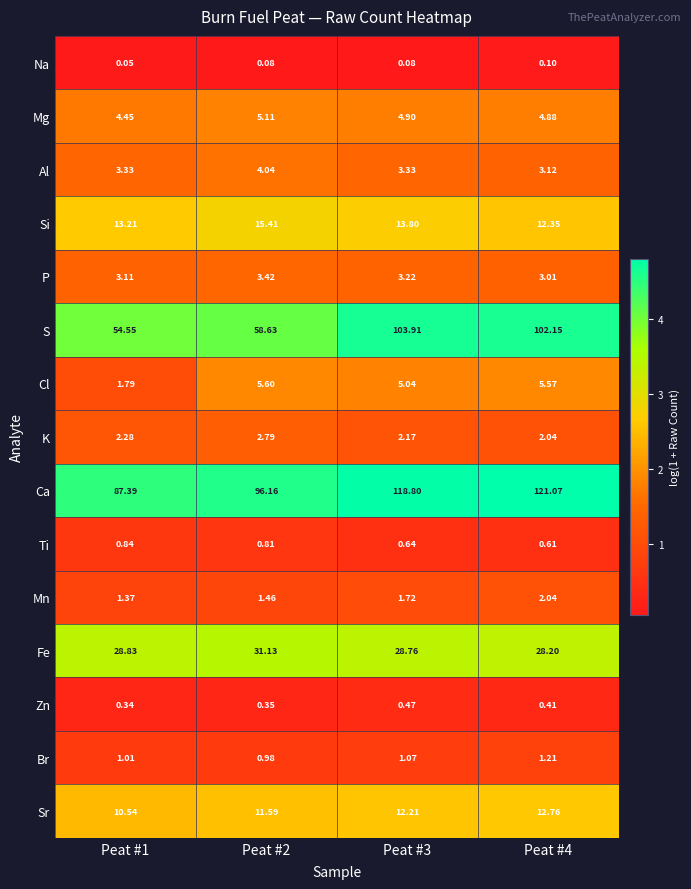

Which series changed the most between Peat #1 and Peat #3?

S